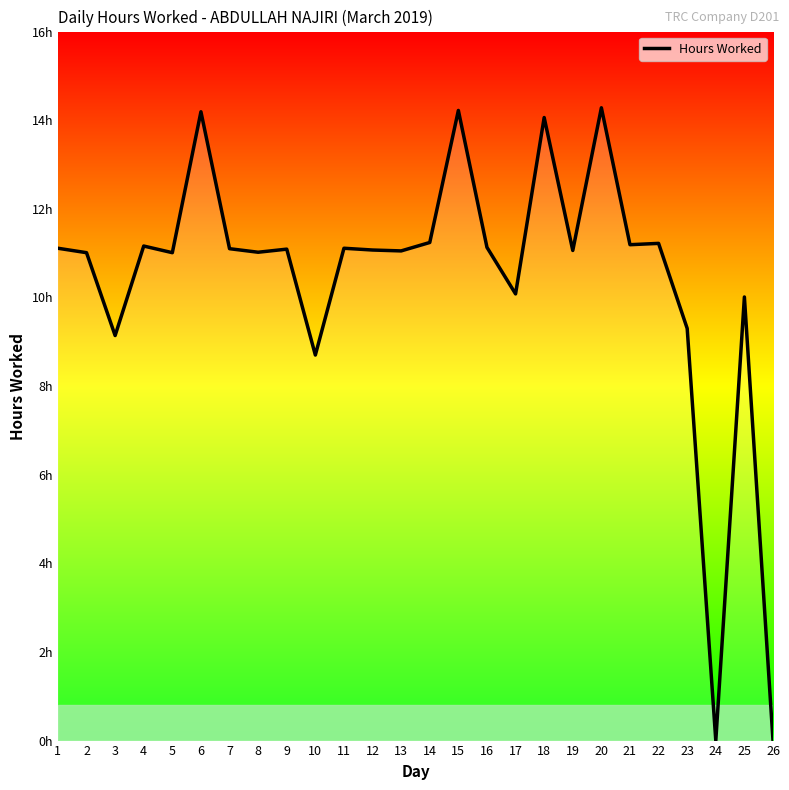

At which category does the chart reach its minimum across all series?

24